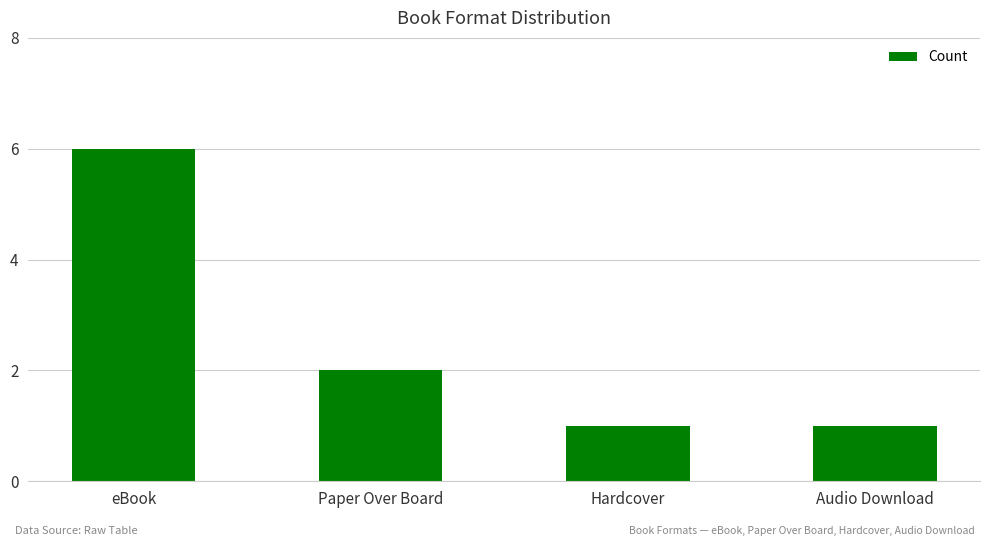

Read the value at Hardcover.

1